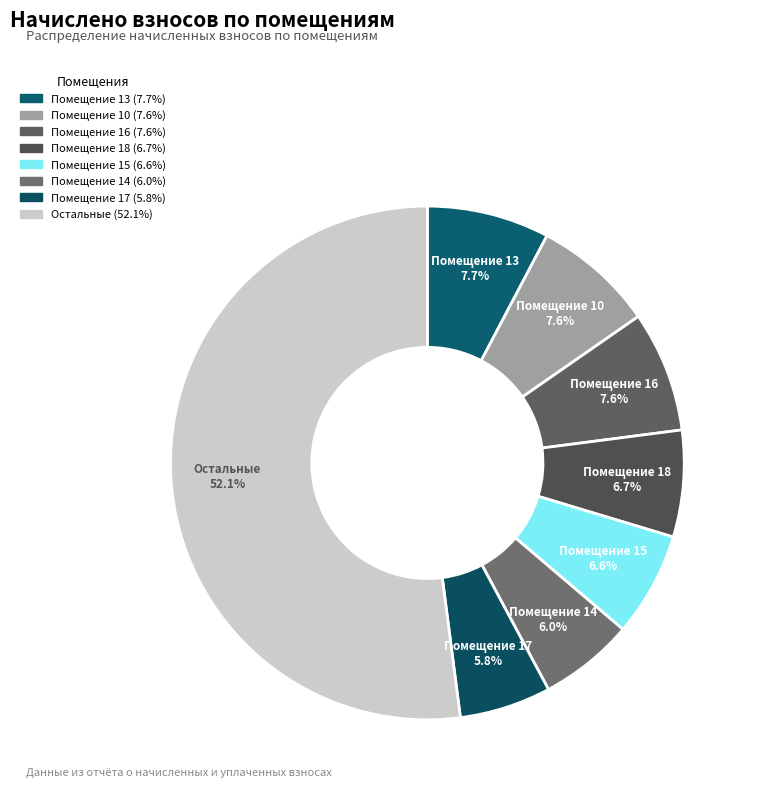

Which category has the biggest portion of the pie?

Остальные